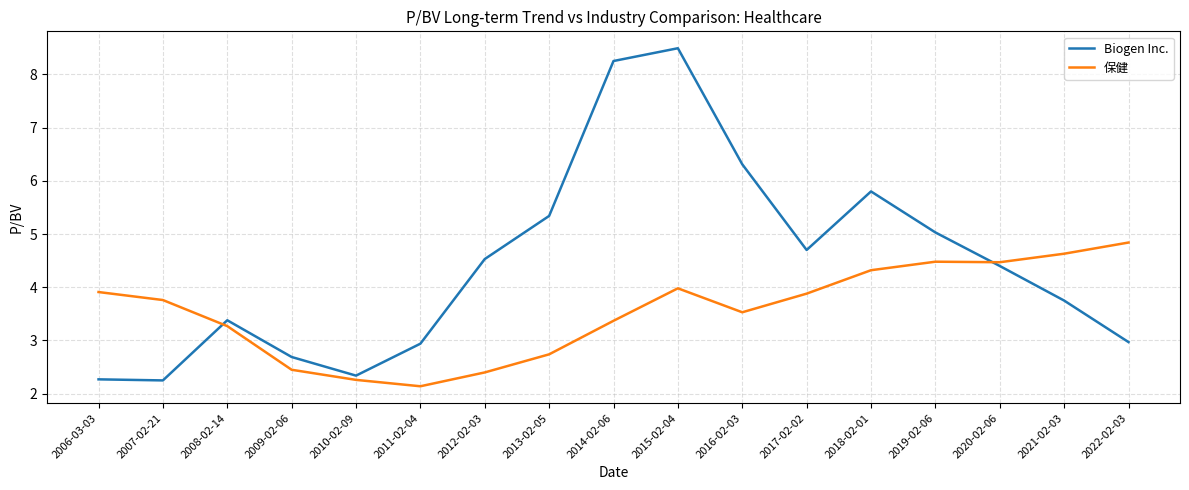

After their last crossing, which series has the higher values: 保健 or Biogen Inc.?

保健